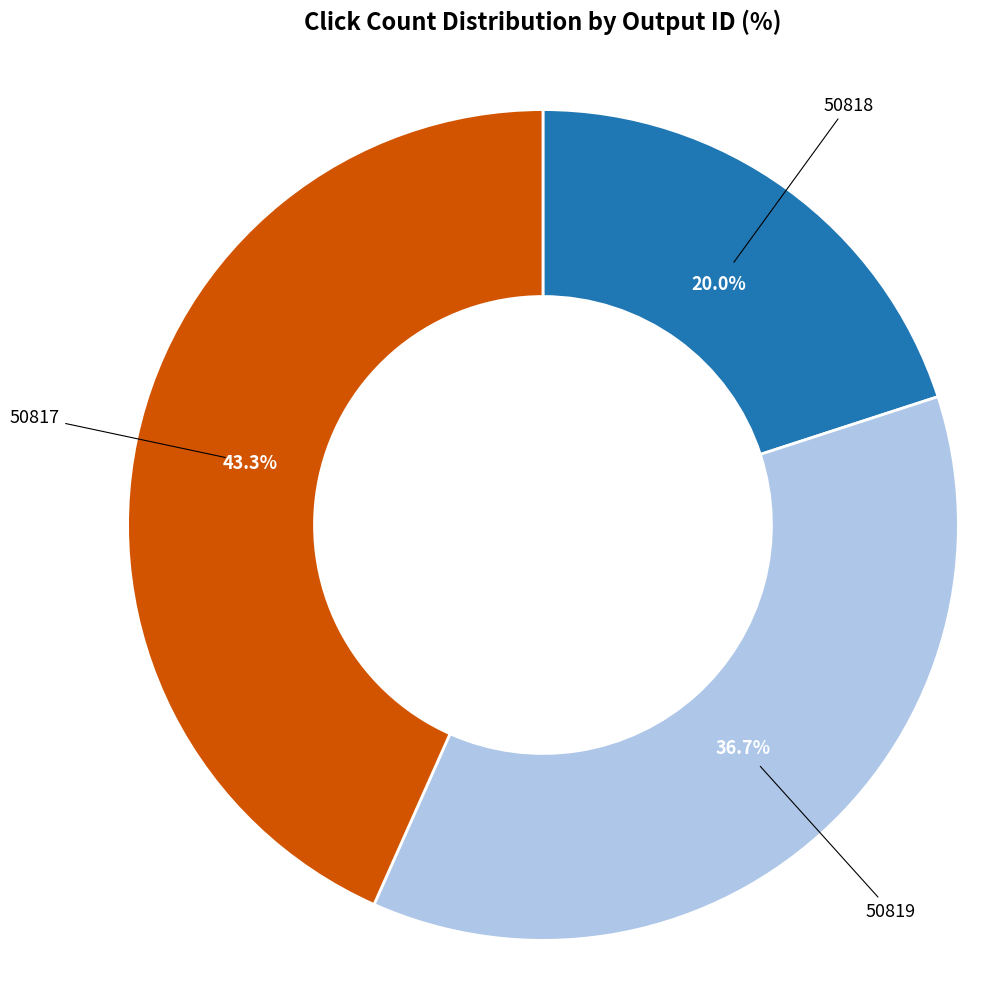

Rank the categories by value from highest to lowest.

50817, 50819, 50818